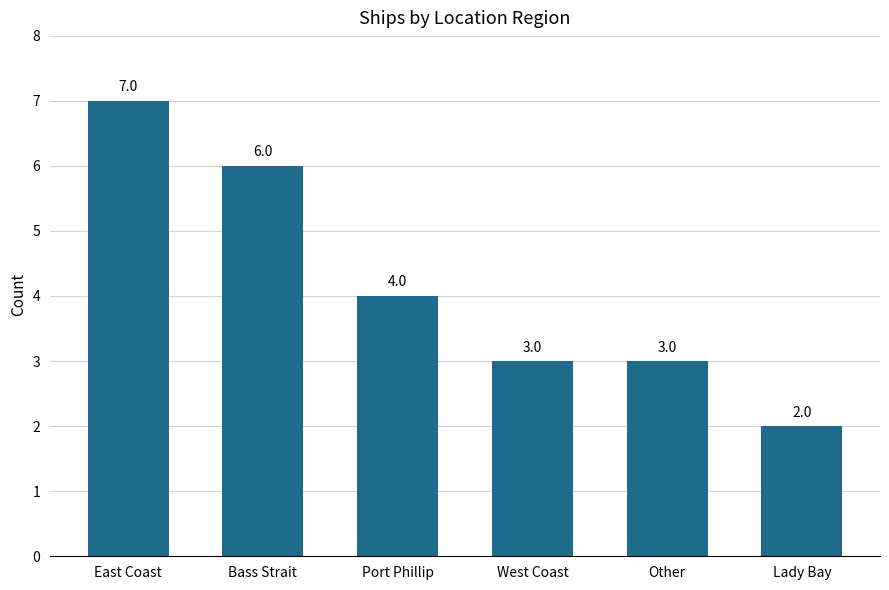

What is the ratio of the value at Other to the value at Lady Bay?

1.5